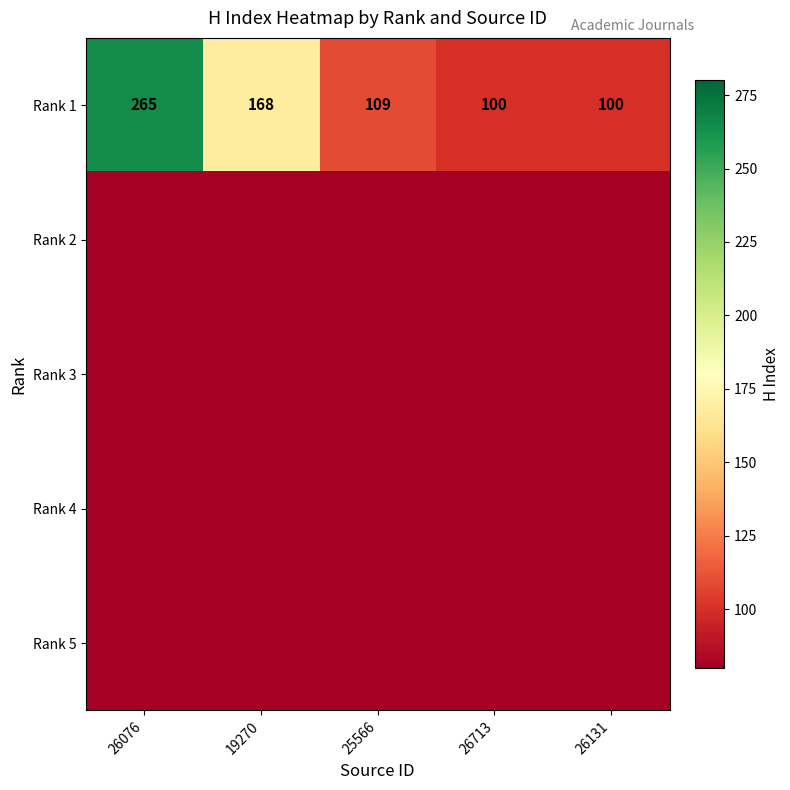

Between 26713 and 19270, which is larger?

19270